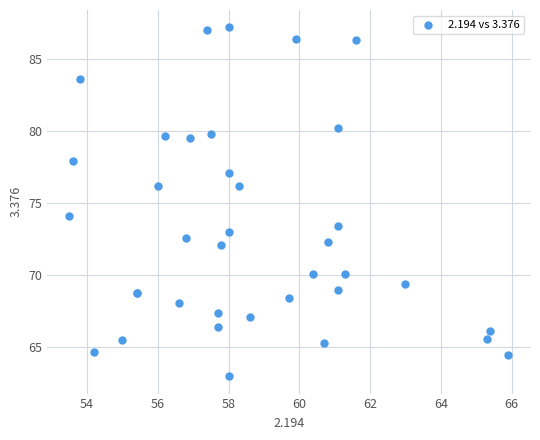

What Y value in the scatter plot is closest to 75?

74.1